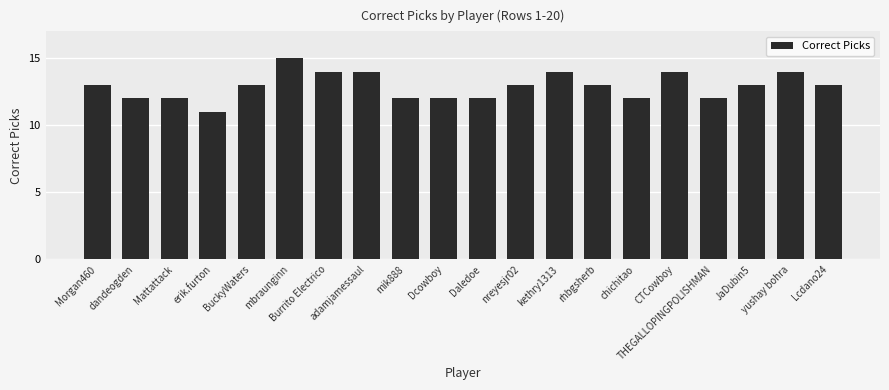

What is the change in value from mbraunginn to Dcowboy?

-3